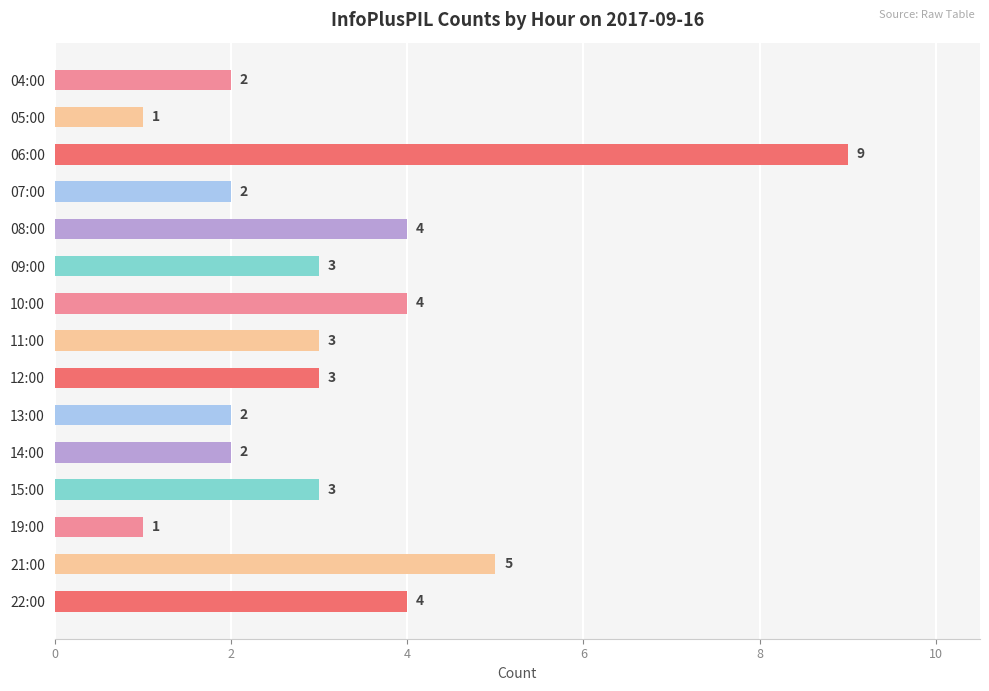

What is the ratio of the value at 09:00 to the value at 19:00?

3.0